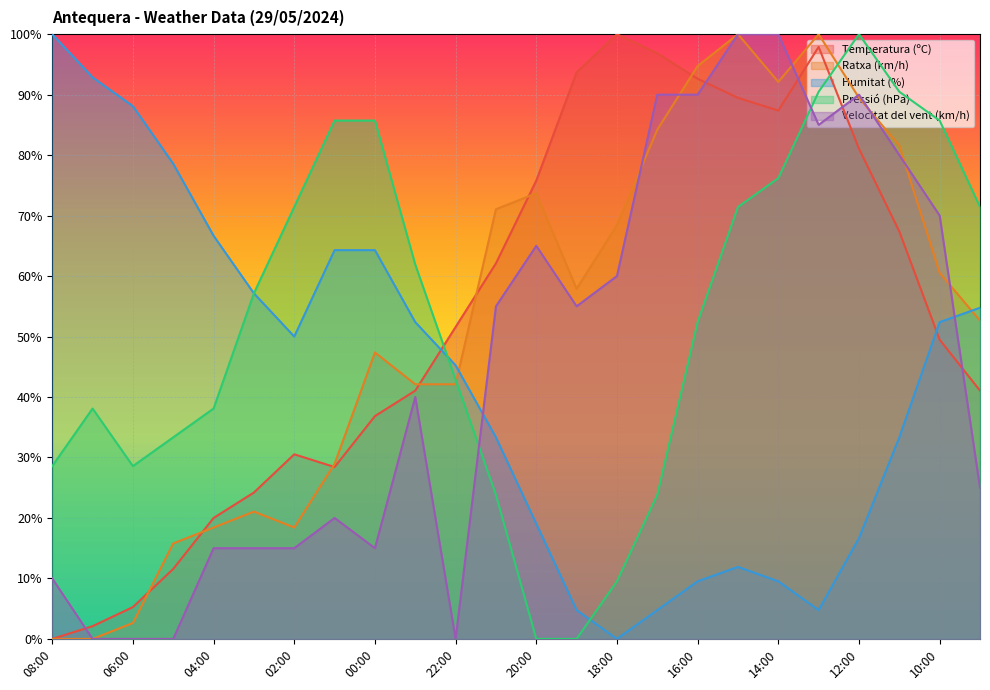

Reading right to left, transcribe all the data shown in this chart.

Temperatura (ºC): 09:00=41.1	10:00=49.5	11:00=67.4	12:00=81.1	13:00=97.9	14:00=87.4	15:00=89.5	16:00=92.6	17:00=96.8	18:00=100.0	19:00=93.7	20:00=75.8	21:00=62.1	22:00=51.6	23:00=41.1	00:00=36.8	01:00=28.4	02:00=30.5	03:00=24.2	04:00=20.0	05:00=11.6	06:00=5.3	07:00=2.1	08:00=0.0
Ratxa (km/h): 09:00=52.6	10:00=60.5	11:00=81.6	12:00=89.5	13:00=100.0	14:00=92.1	15:00=100.0	16:00=94.7	17:00=84.2	18:00=68.4	19:00=57.9	20:00=73.7	21:00=71.1	22:00=42.1	23:00=42.1	00:00=47.4	01:00=28.9	02:00=18.4	03:00=21.1	04:00=18.4	05:00=15.8	06:00=2.6	07:00=0.0	08:00=0.0
Humitat (%): 09:00=54.8	10:00=52.4	11:00=33.3	12:00=16.7	13:00=4.8	14:00=9.5	15:00=11.9	16:00=9.5	17:00=4.8	18:00=0.0	19:00=4.8	20:00=19.0	21:00=33.3	22:00=45.2	23:00=52.4	00:00=64.3	01:00=64.3	02:00=50.0	03:00=57.1	04:00=66.7	05:00=78.6	06:00=88.1	07:00=92.9	08:00=100.0
Pressió (hPa): 09:00=71.4	10:00=85.7	11:00=90.5	12:00=100.0	13:00=90.5	14:00=76.2	15:00=71.4	16:00=52.4	17:00=23.8	18:00=9.5	19:00=0.0	20:00=0.0	21:00=23.8	22:00=42.9	23:00=61.9	00:00=85.7	01:00=85.7	02:00=71.4	03:00=57.1	04:00=38.1	05:00=33.3	06:00=28.6	07:00=38.1	08:00=28.6
Velocitat del vent (km/h): 09:00=25.0	10:00=70.0	11:00=80.0	12:00=90.0	13:00=85.0	14:00=100.0	15:00=100.0	16:00=90.0	17:00=90.0	18:00=60.0	19:00=55.0	20:00=65.0	21:00=55.0	22:00=0.0	23:00=40.0	00:00=15.0	01:00=20.0	02:00=15.0	03:00=15.0	04:00=15.0	05:00=0.0	06:00=0.0	07:00=0.0	08:00=10.0